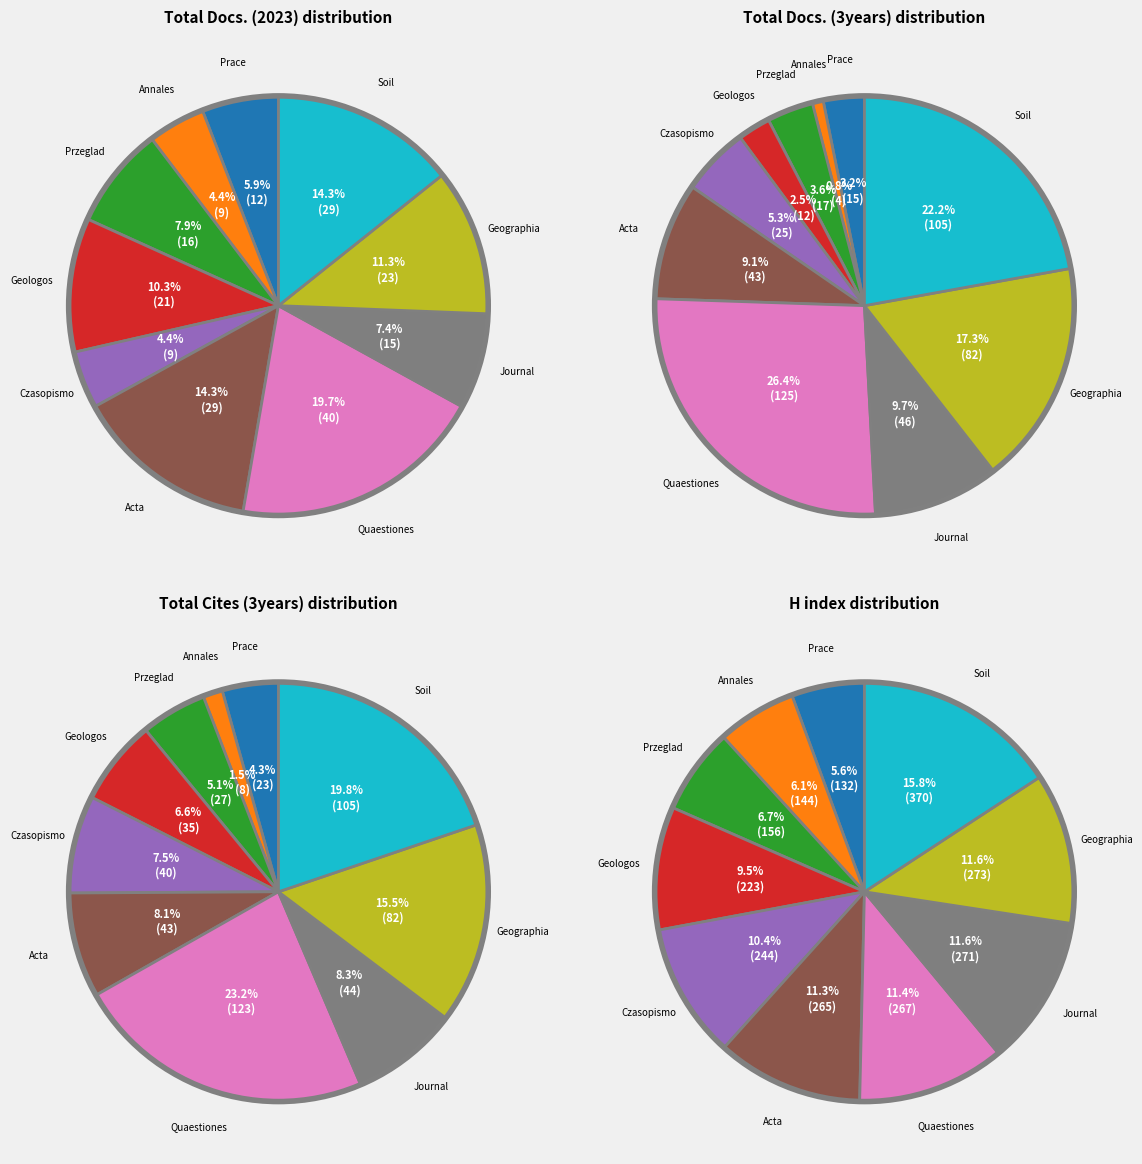

To the nearest percent, what is the difference between the Prace i Studia Geograficzne and Przeglad Geograficzny slice percentages?

1%